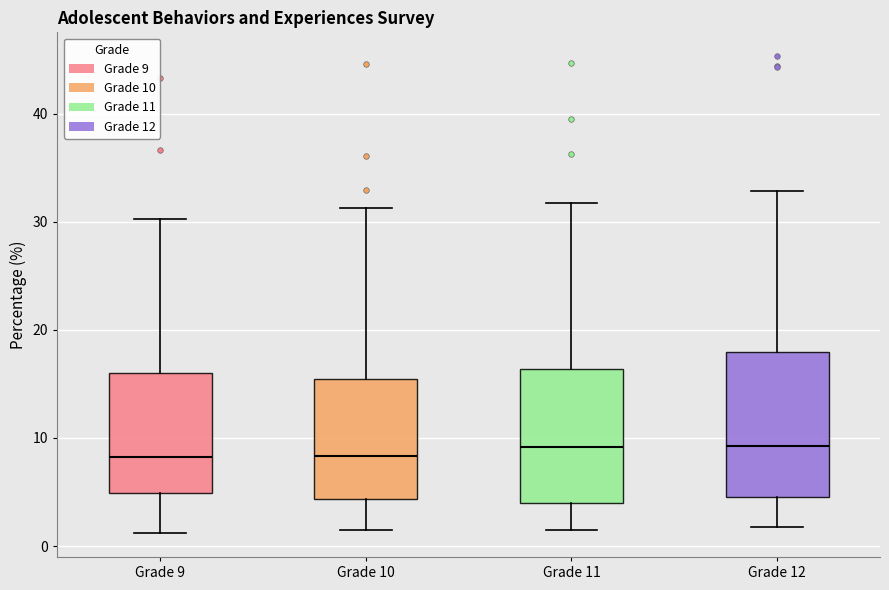

Reading left to right, transcribe this box plot: for each box, give where its median line is, the range the box spans, and where its two whiskers end, as read against the y-axis. The values are not printed on the chart, so give them approximately, as read against the axis.

Grade 9: median 8, box 5 to 16, whiskers 1 to 30
Grade 10: median 8, box 4 to 15, whiskers 2 to 31
Grade 11: median 9, box 4 to 16, whiskers 2 to 32
Grade 12: median 9, box 5 to 18, whiskers 2 to 33